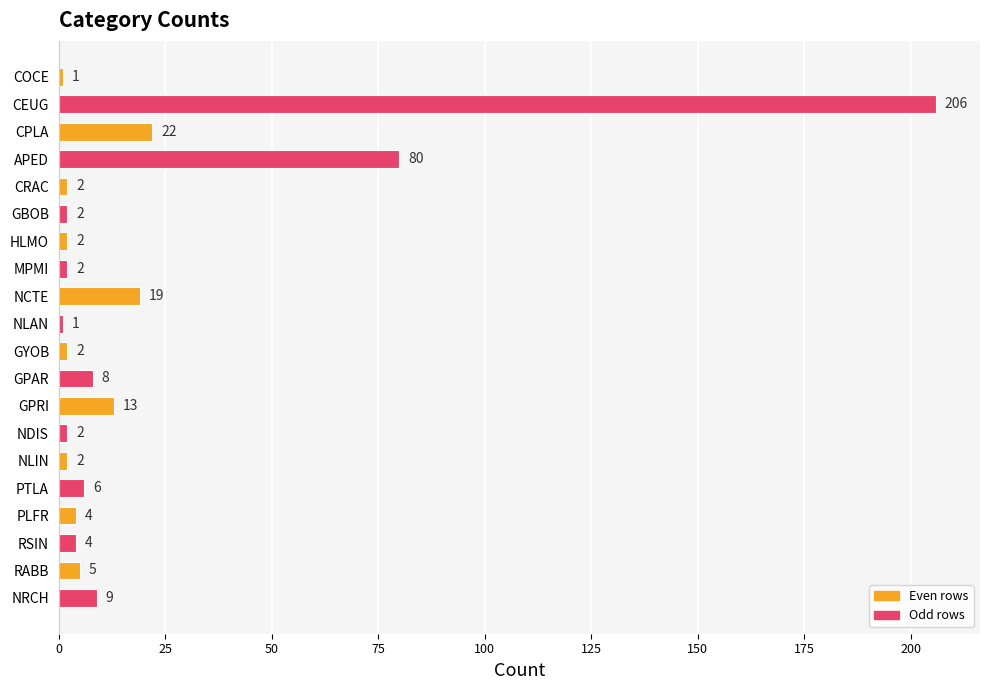

What is the maximum value shown in the chart?

206